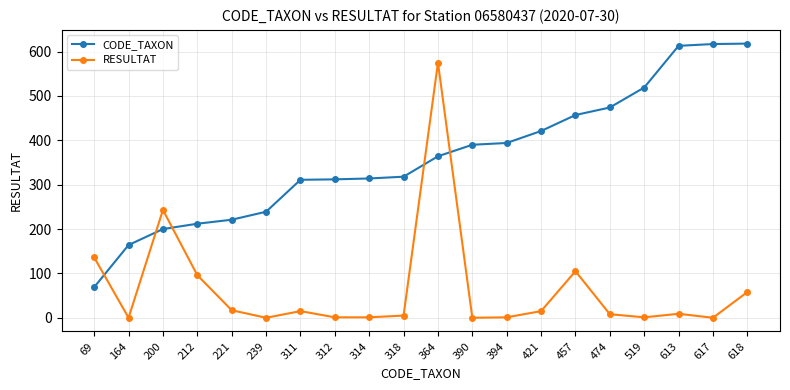

List the series in order of their overall mean, highest first.

CODE_TAXON, RESULTAT